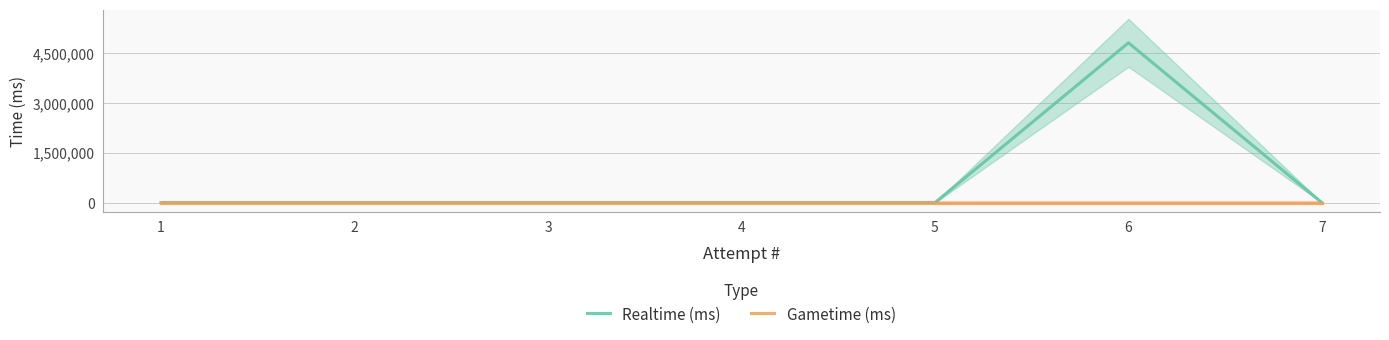

Count the number of categories in the chart.

7